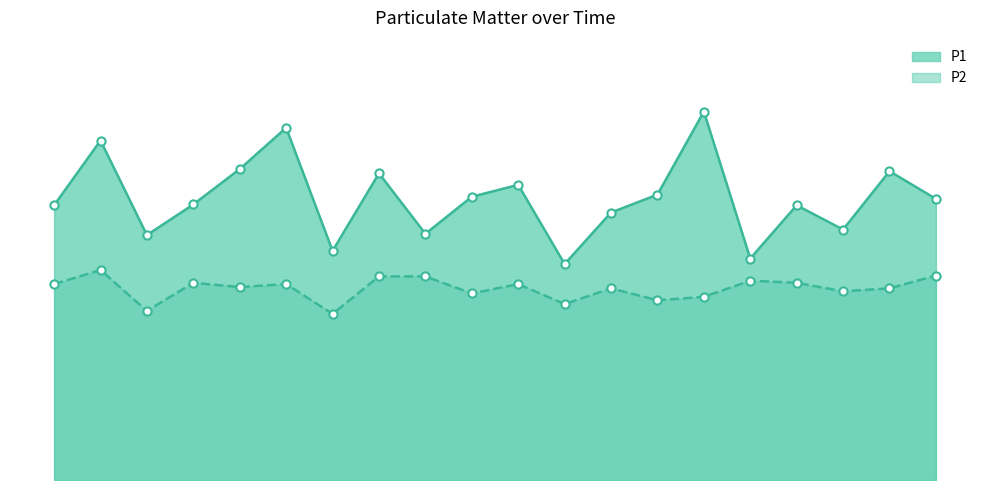

Which series contains the lowest Y value?

P2